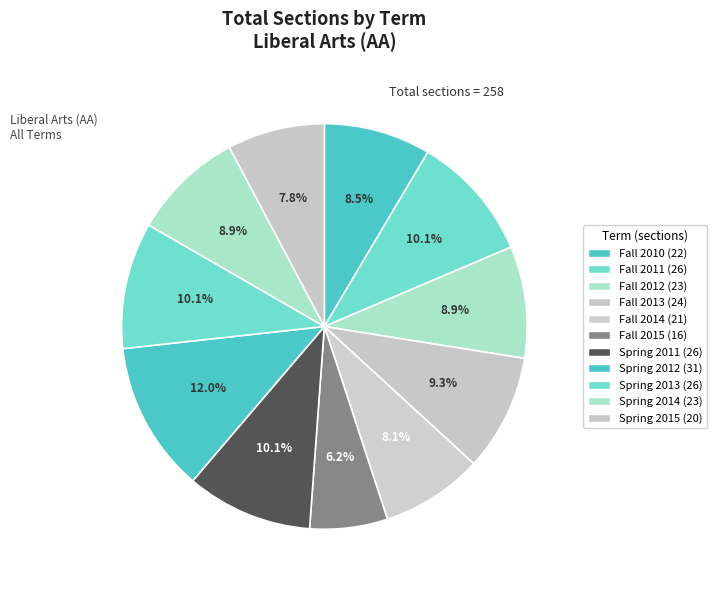

How many segments does this pie chart have?

11